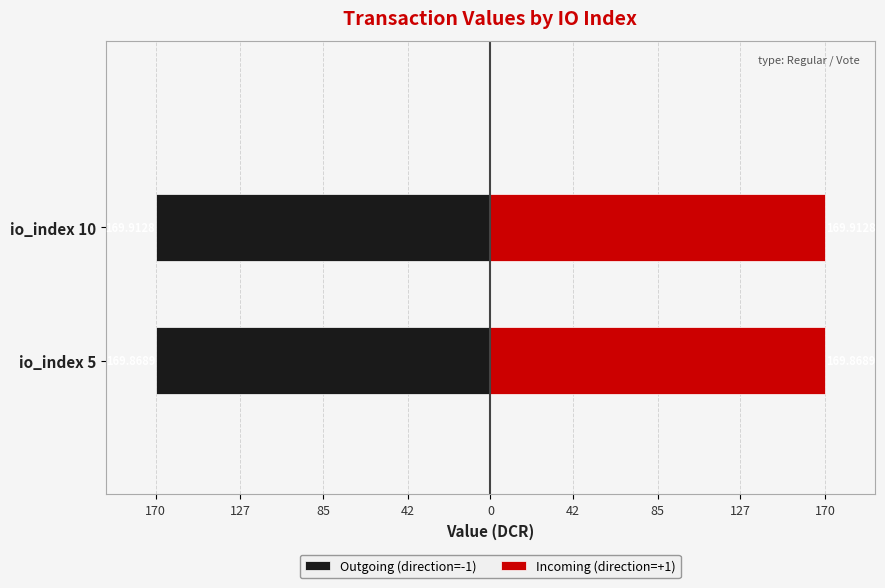

Reading left to right, transcribe all the data shown in this chart.

Outgoing (direction=-1): -169.9	-169.9
Incoming (direction=+1): 169.9	169.9